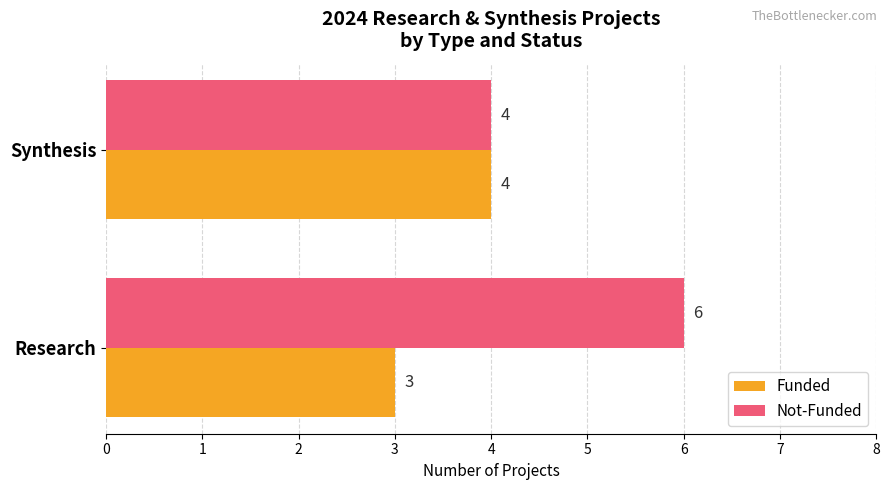

List the series in order of their overall mean, highest first.

Not-Funded, Funded